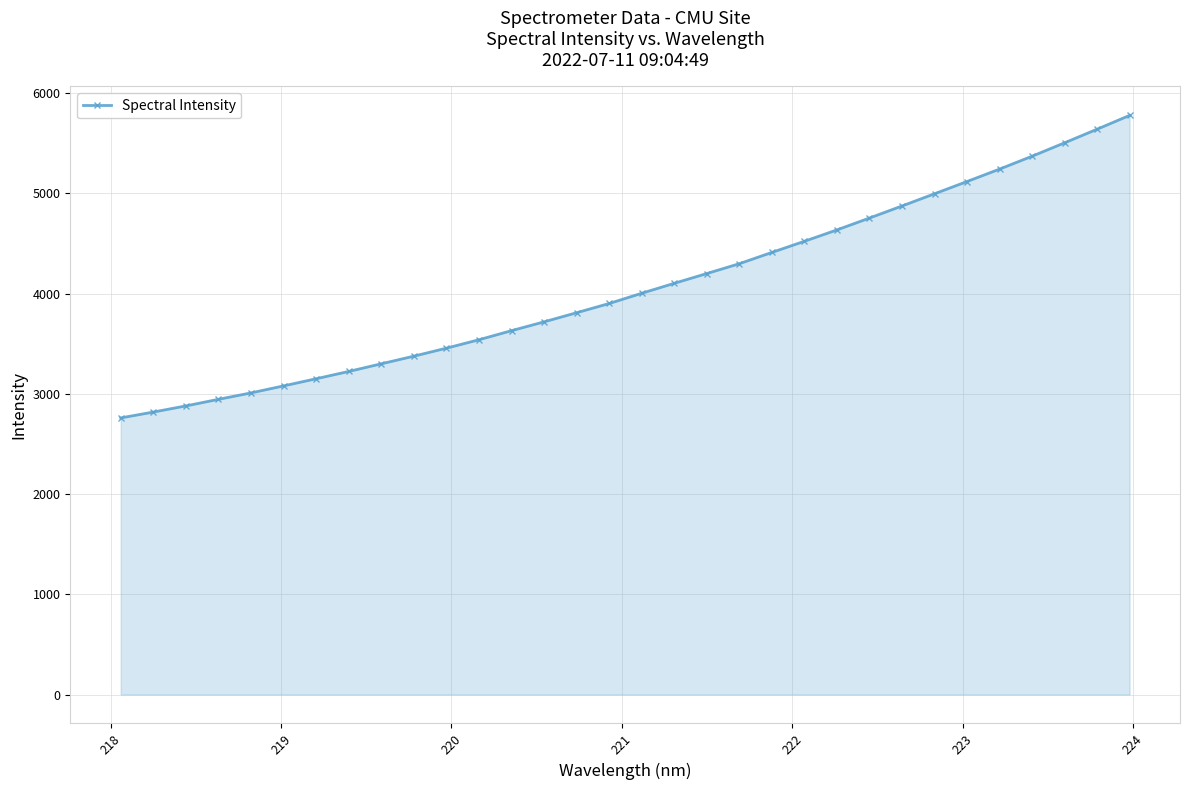

What is the difference between the maximum and minimum values?

3018.1